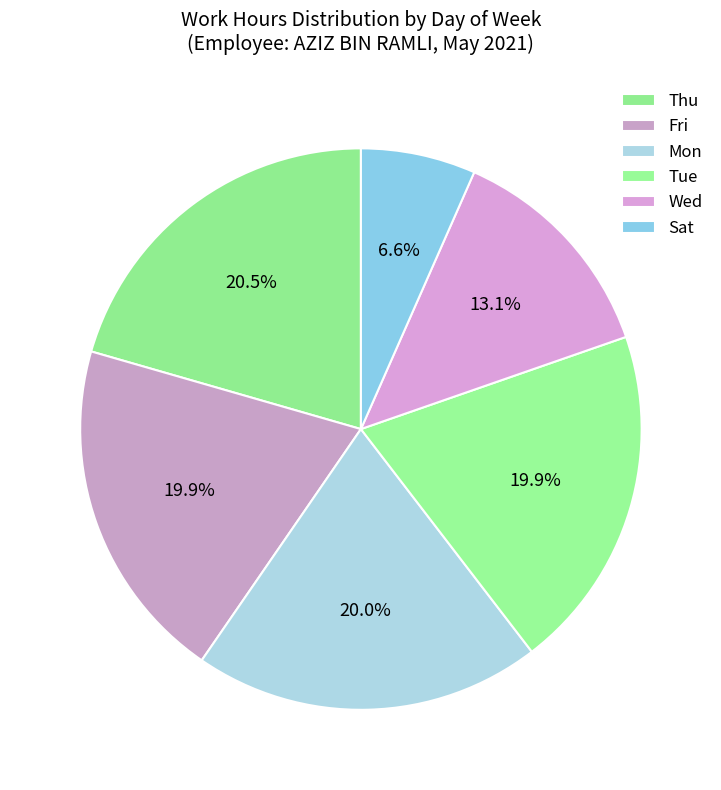

Count the number of slices in the pie.

6